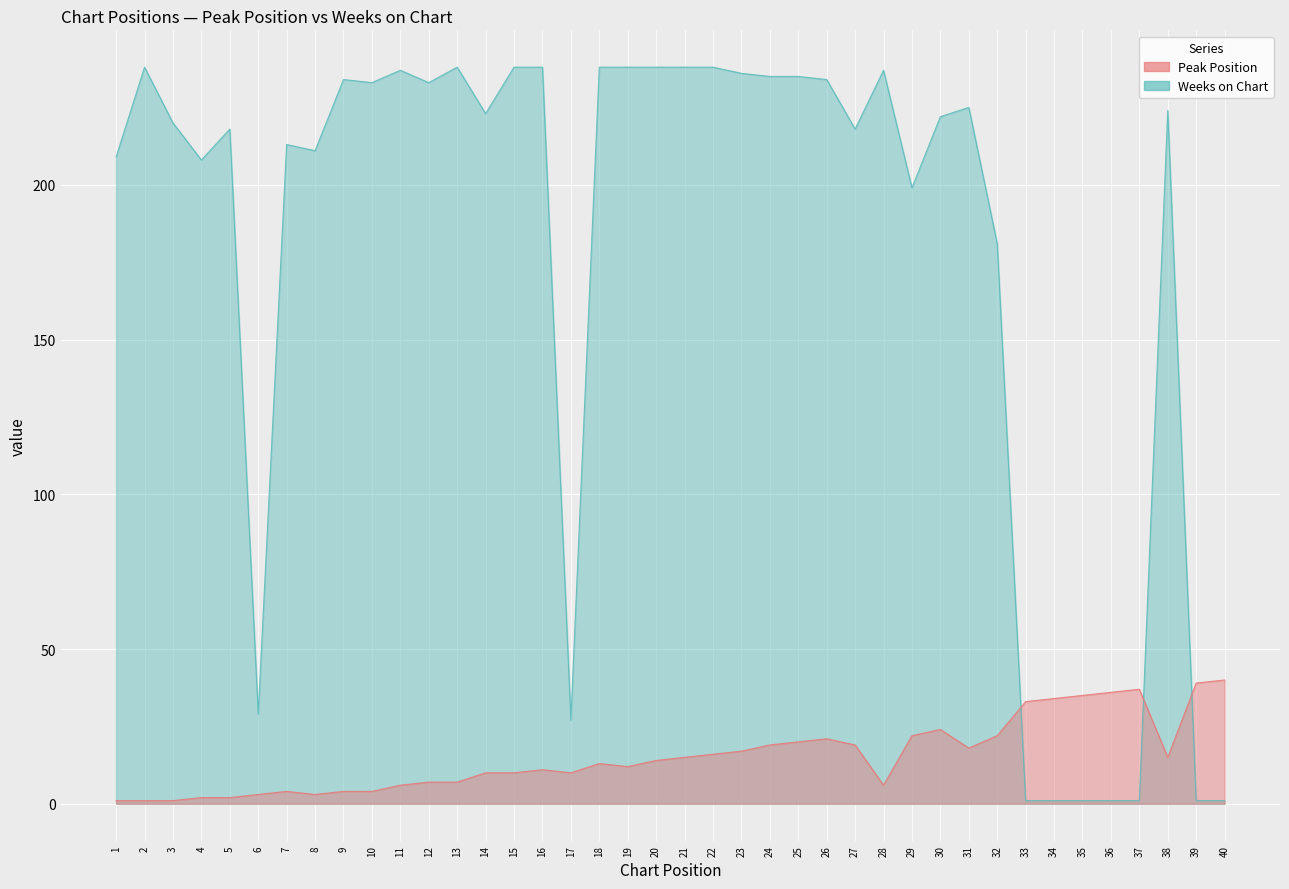

List the labels in order of Weeks on Chart value, smallest first.

33, 34, 35, 36, 37, 39, 40, 17, 6, 32, 29, 4, 1, 8, 7, 5, 27, 3, 30, 14, 38, 31, 10, 12, 9, 26, 24, 25, 23, 11, 28, 2, 13, 15, 16, 18, 19, 20, 21, 22